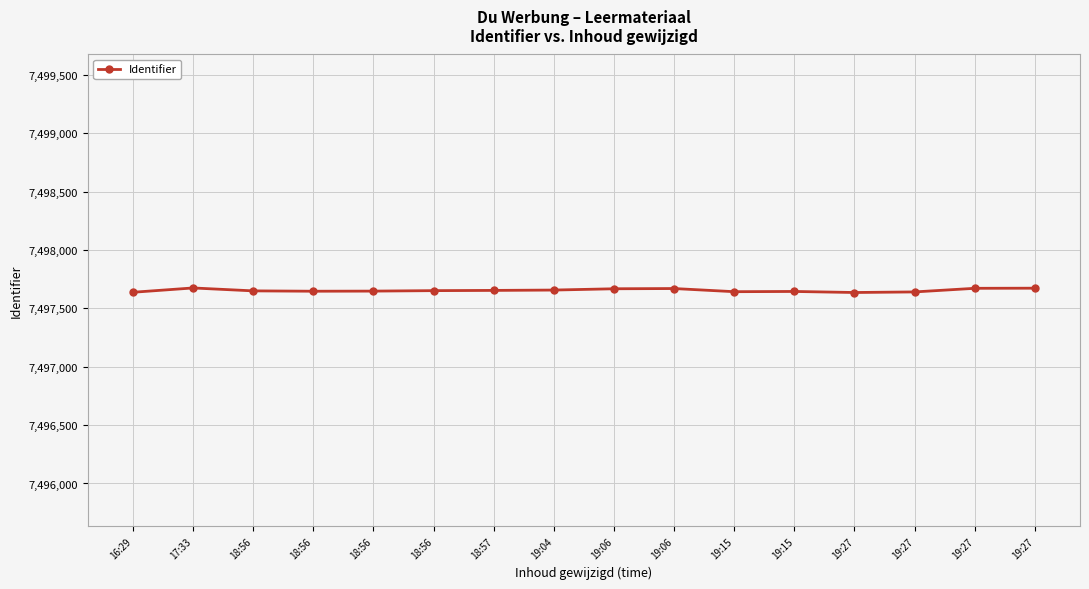

How many lines are shown in the chart?

1